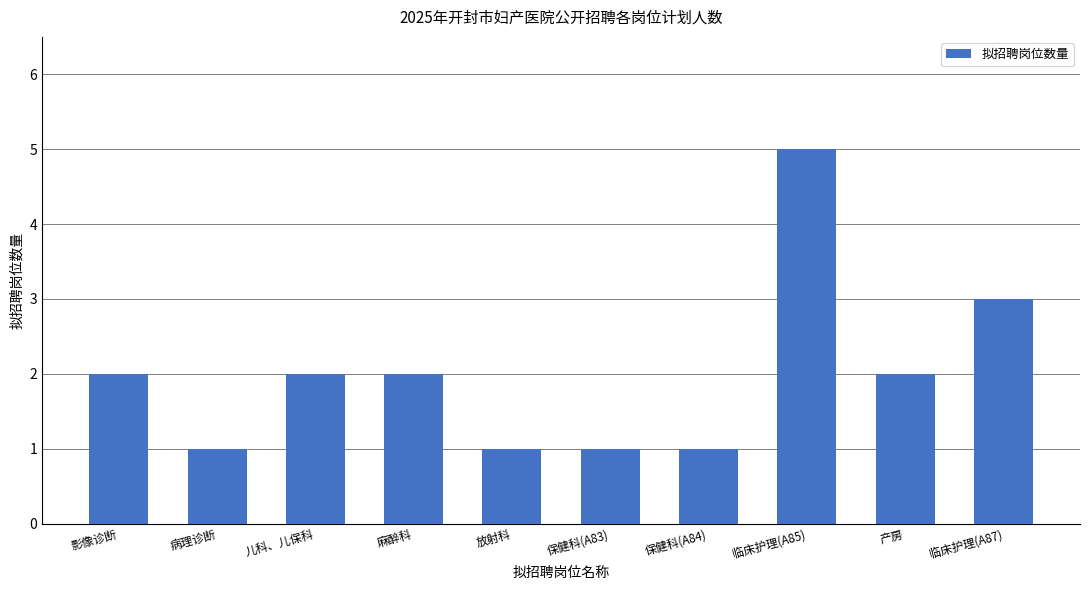

At which label is the value closest to 3?

临床护理(A87)